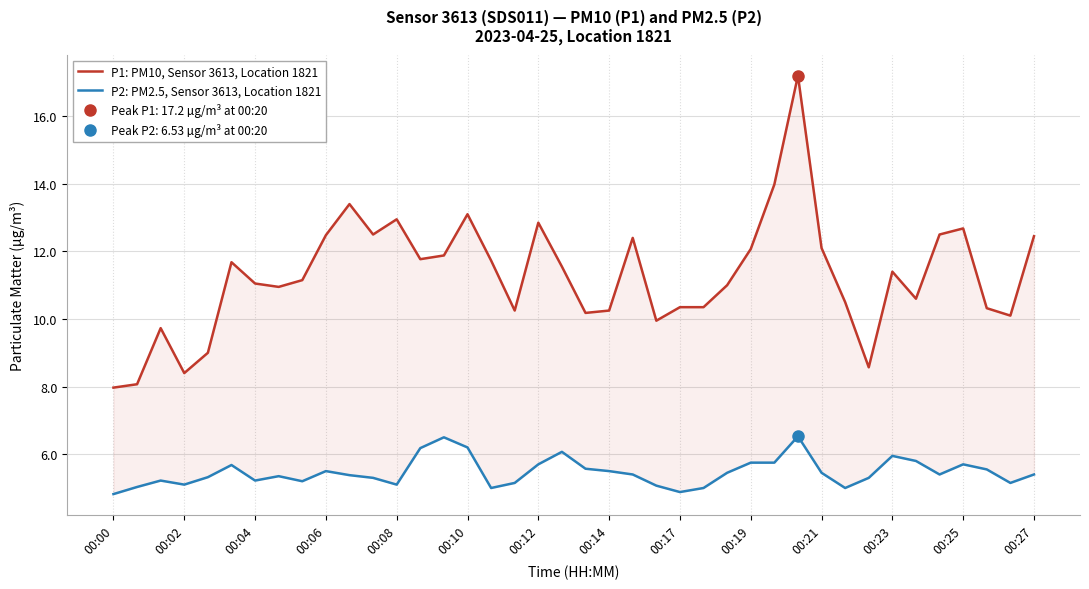

Which category has the lowest value across all series?

00:00